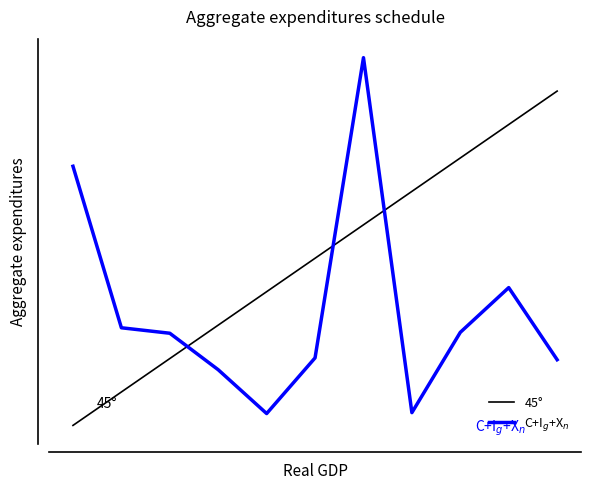

Is this an area chart (filled region under the line)?

No